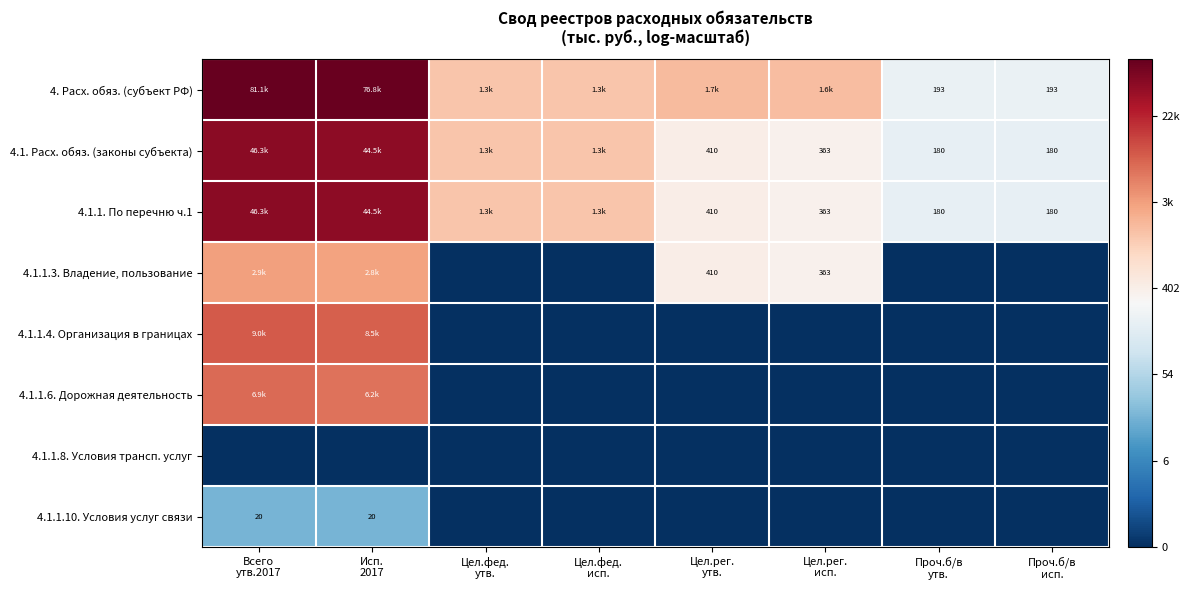

Is it true that 4.1.1.4. Организация в границах equals 9.1 at Всего утв.2017?

True